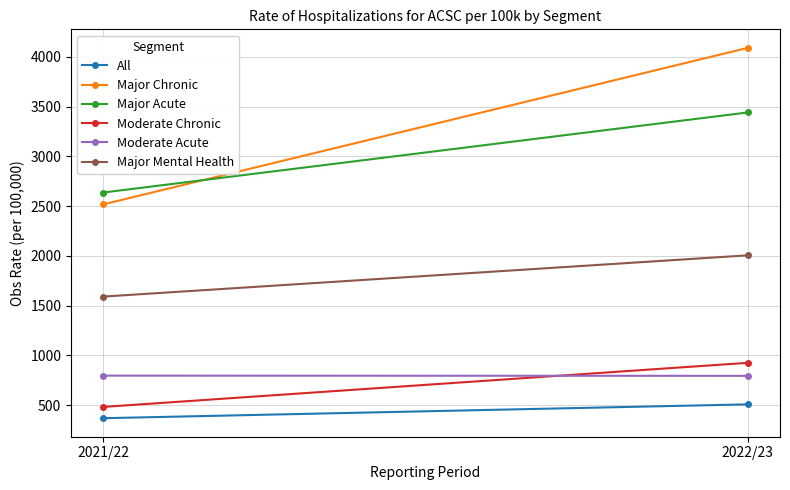

Count the number of categories in the chart.

2